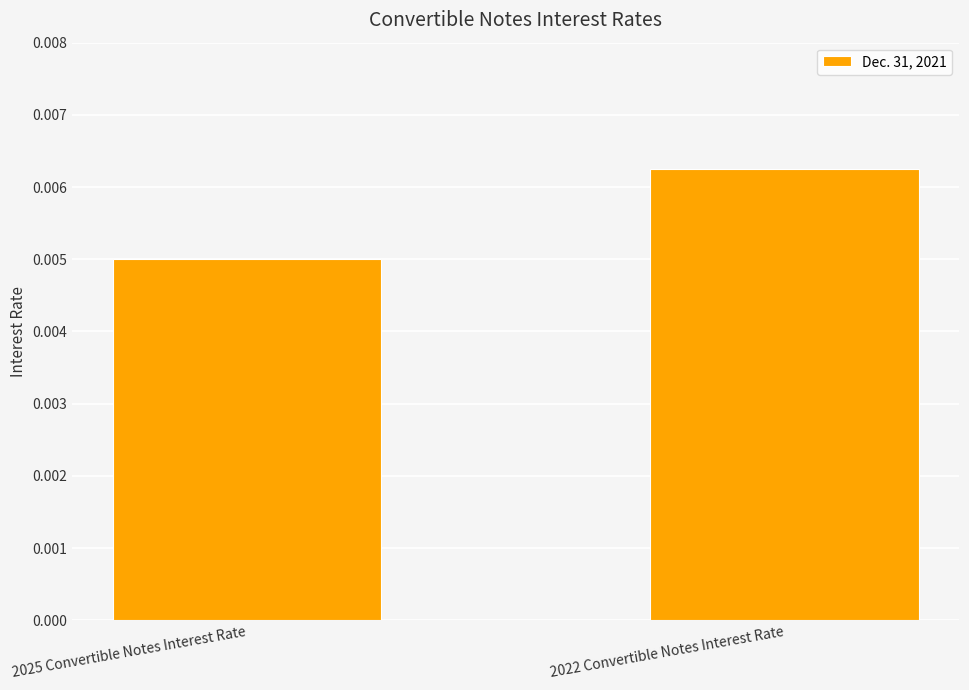

What position from the left is 2022 Convertible Notes Interest Rate?

2